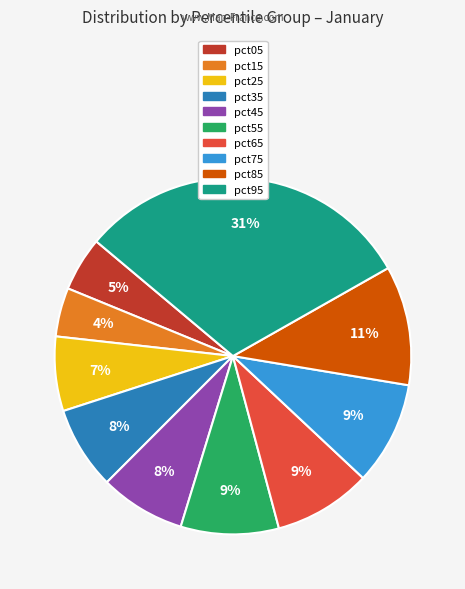

To the nearest percent, what is the combined percentage of pct05 and pct95?

36%